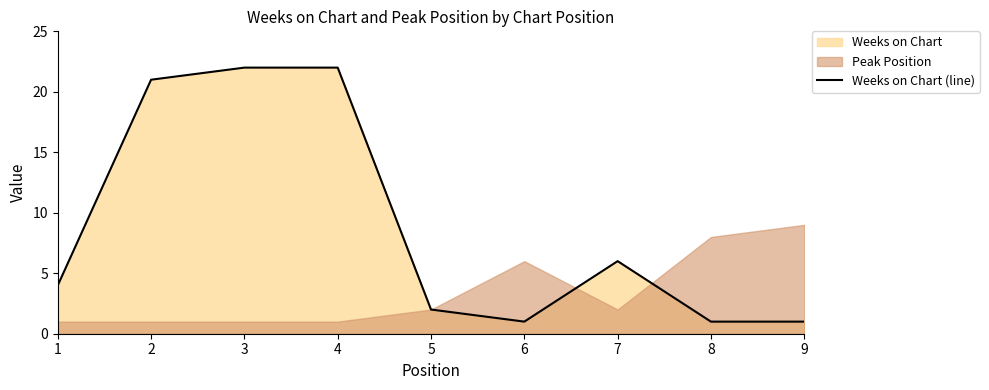

Which has a higher value, 3 or 6?

3